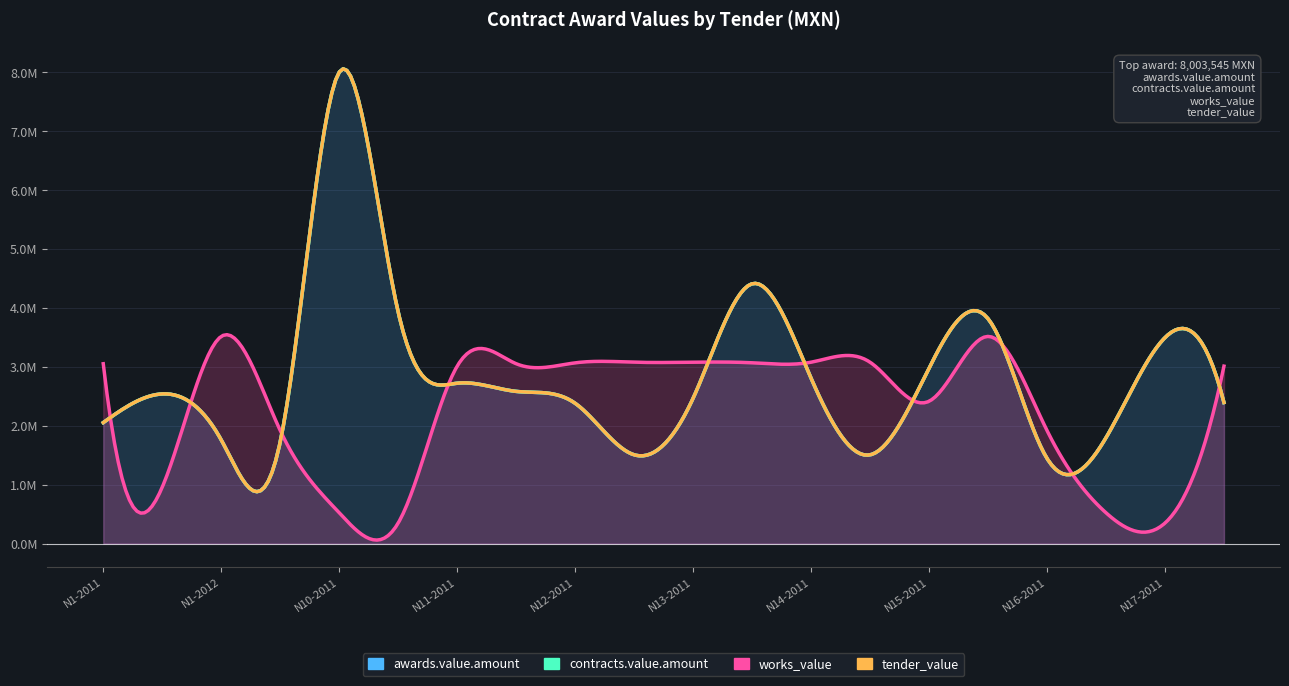

What are all the series names shown in the legend?

awards.value.amount, contracts.value.amount, works_value, tender_value